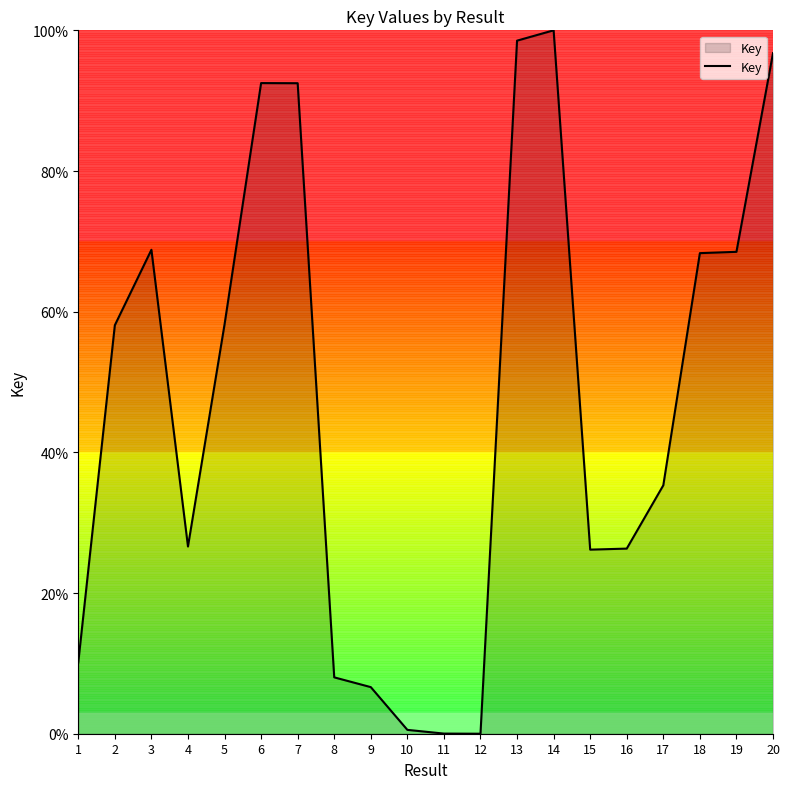

Where is the first local maximum?

3